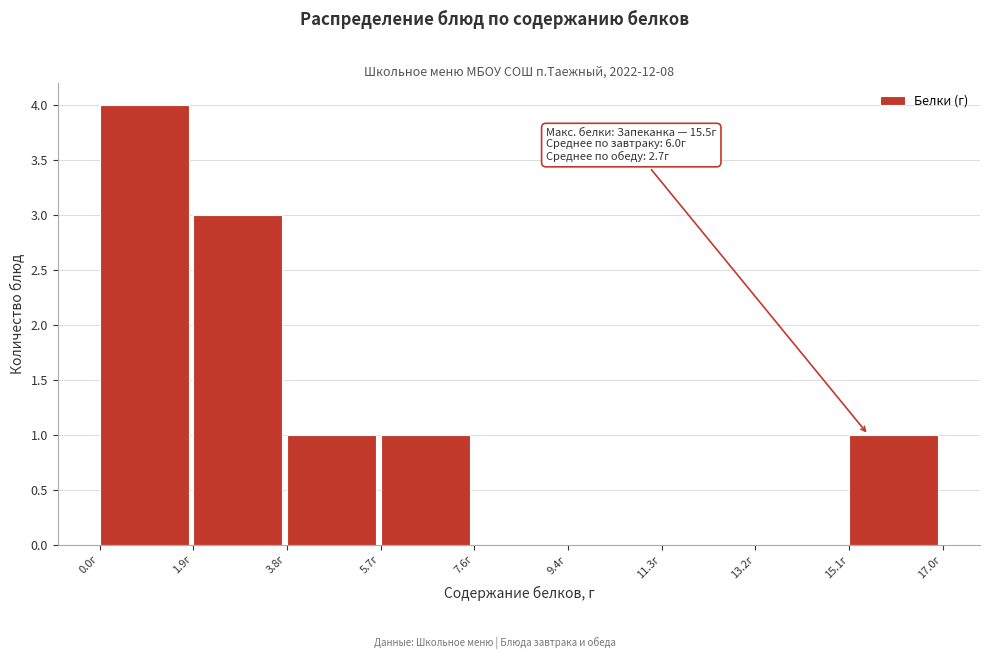

Which range on the x-axis has the tallest bar?

0.0 to 1.8